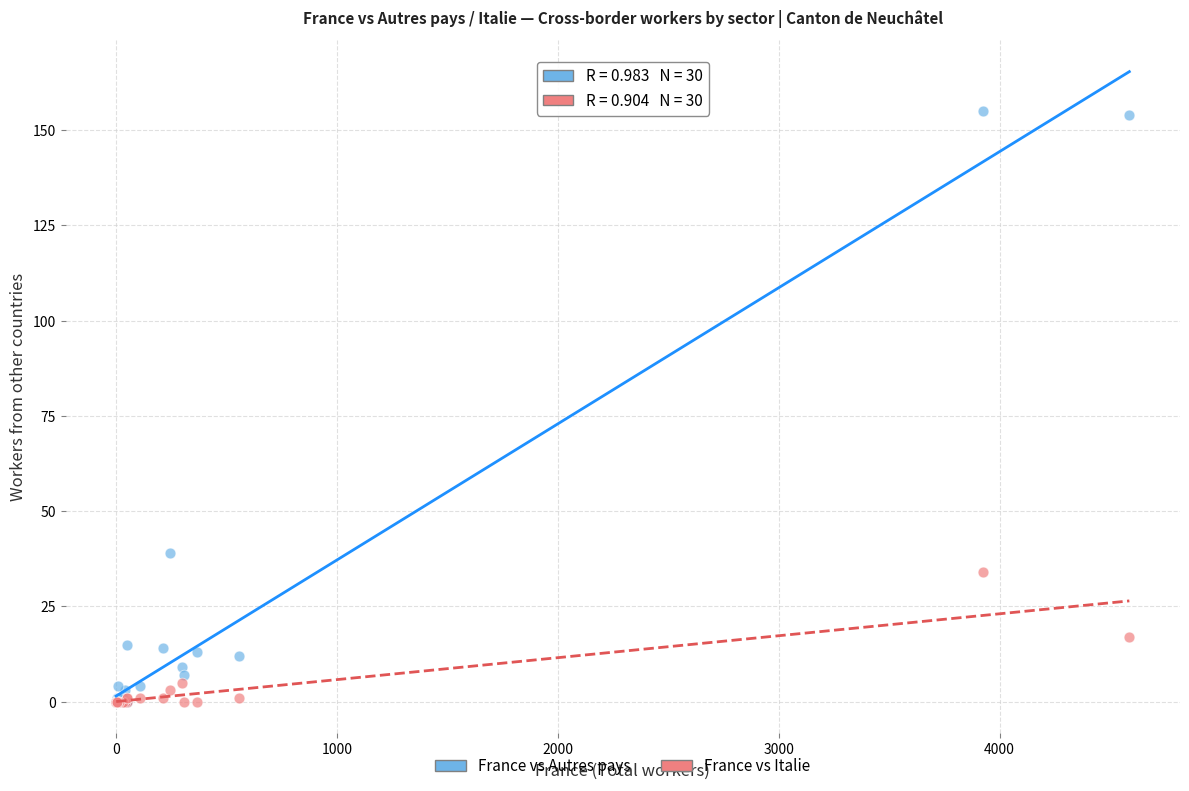

Across all series, what Y value is closest to 77?

39